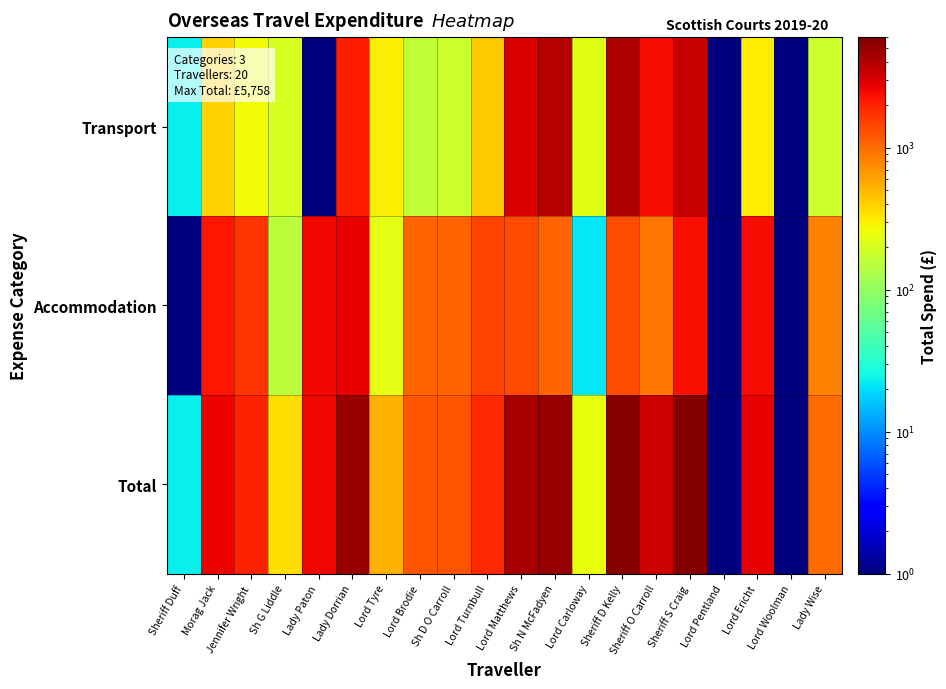

Reading left to right, what are all the values shown in this chart?

Transport: Sheriff Duff=23.0	Morag Jack=385.1	Jennifer Wright=271.8	Sh G Liddle=206.6	Lady Paton=0.5	Lady Dorrian=2055.2	Lord Tyre=300.6	Lord Brodie=161.1	Sh D O Carroll=179.5	Lord Turnbull=410.0	Lord Matthews=2966.9	Sh N McFadyen=3941.0	Lord Carloway=225.3	Sheriff D Kelly=4268.2	Sheriff O Carroll=2409.0	Sheriff S Craig=3412.6	Lord Pentland=0.5	Lord Ericht=303.8	Lord Woolman=0.5	Lady Wise=177.3
Accommodation: Sheriff Duff=0.5	Morag Jack=2214.7	Jennifer Wright=1693.7	Sh G Liddle=149.0	Lady Paton=2516.2	Lady Dorrian=2739.7	Lord Tyre=236.7	Lord Brodie=1094.8	Sh D O Carroll=1073.1	Lord Turnbull=1465.6	Lord Matthews=1345.8	Sh N McFadyen=1081.3	Lord Carloway=21.9	Sheriff D Kelly=1335.3	Sheriff O Carroll=902.4	Sheriff S Craig=2345.6	Lord Pentland=0.5	Lord Ericht=2410.2	Lord Woolman=0.5	Lady Wise=825.0
Total: Sheriff Duff=23.0	Morag Jack=2599.8	Jennifer Wright=1965.5	Sh G Liddle=355.6	Lady Paton=2516.2	Lady Dorrian=4794.9	Lord Tyre=537.2	Lord Brodie=1255.9	Sh D O Carroll=1252.6	Lord Turnbull=1875.6	Lord Matthews=4312.7	Sh N McFadyen=5022.3	Lord Carloway=247.2	Sheriff D Kelly=5603.6	Sheriff O Carroll=3311.4	Sheriff S Craig=5758.2	Lord Pentland=0.5	Lord Ericht=2714.0	Lord Woolman=0.5	Lady Wise=1002.3